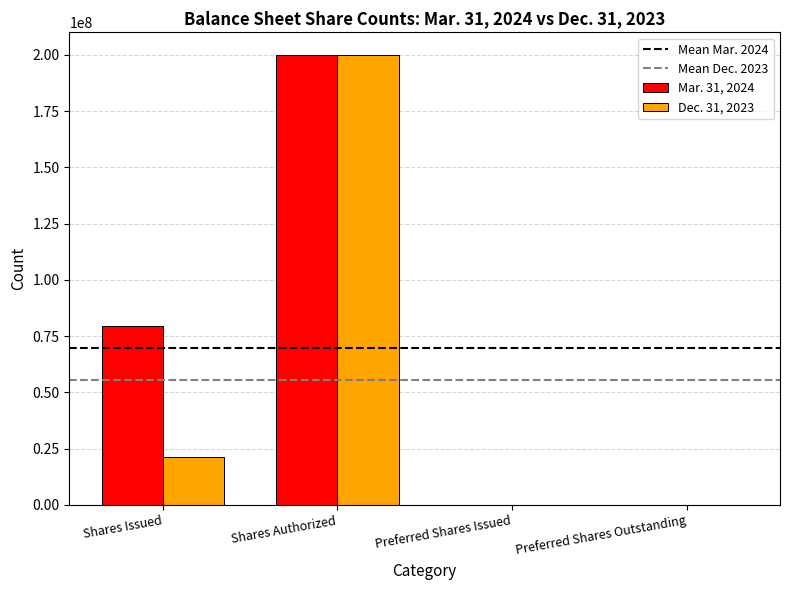

Which category has the highest value in the Dec. 31, 2023 series?

Shares Authorized